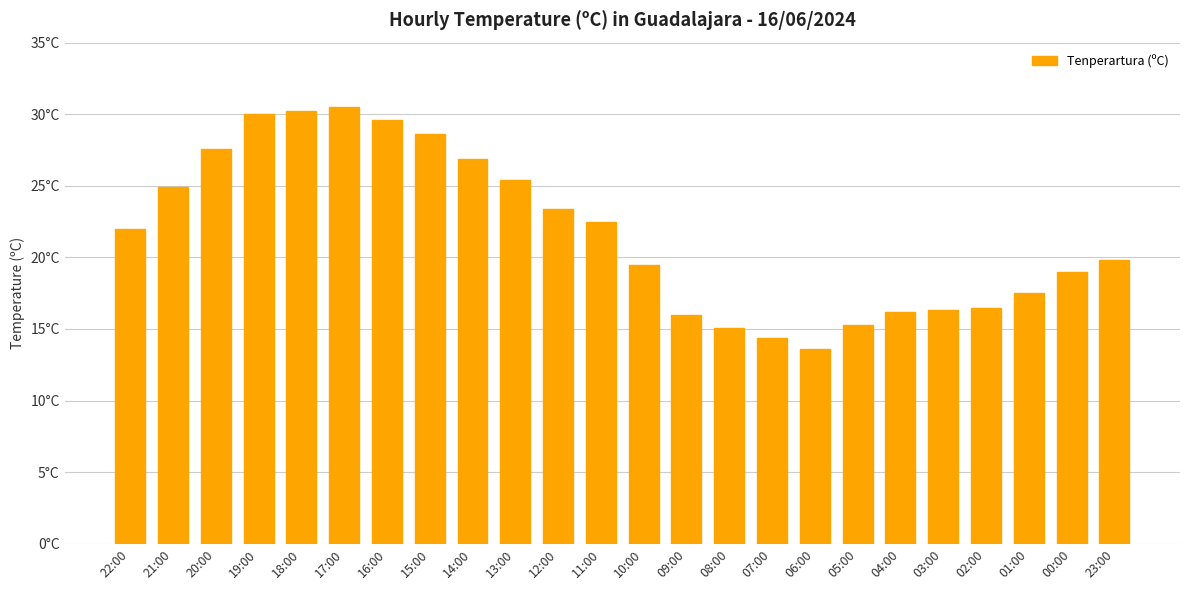

What is the difference between the values at 11:00 and 10:00?

3.0